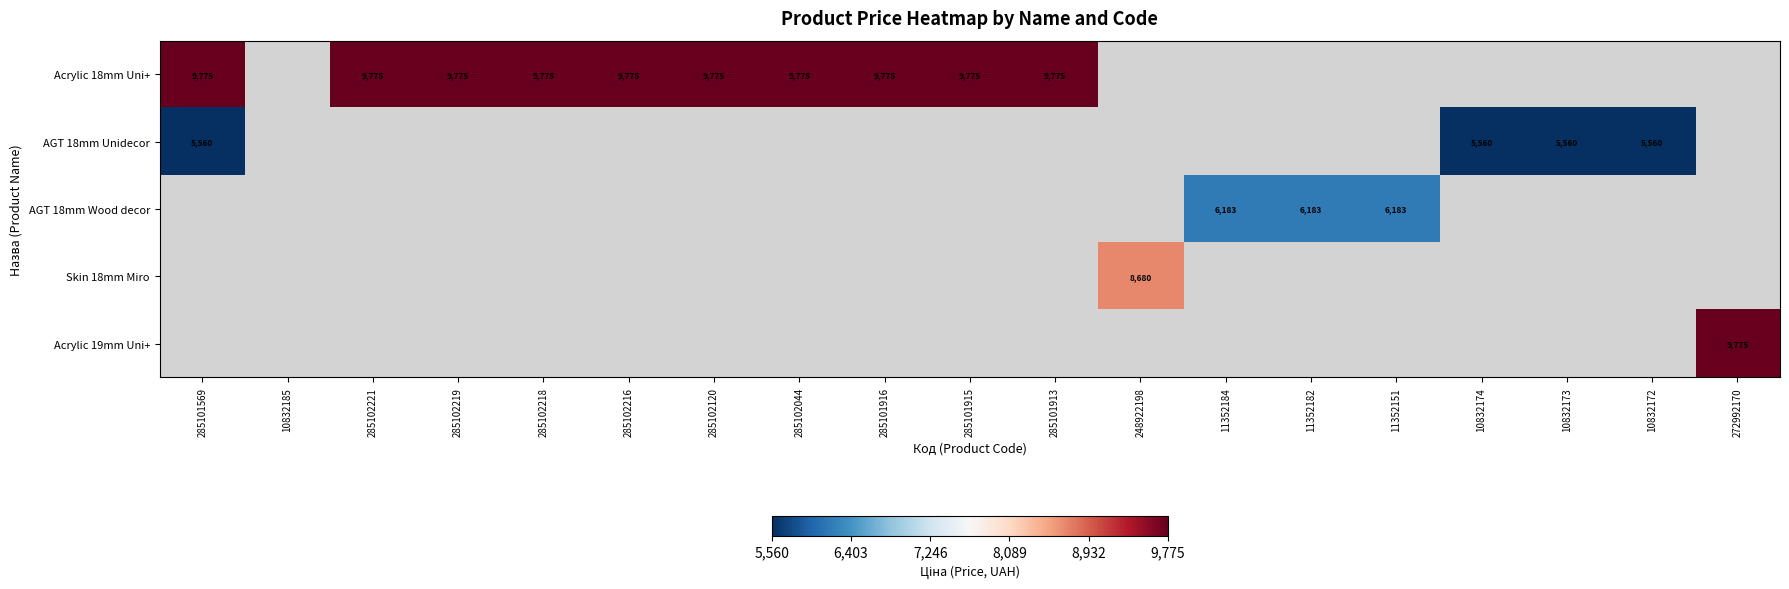

What is the sum of the Acrylic 18mm Uni+ values at 285102044 and 285101569?

19550